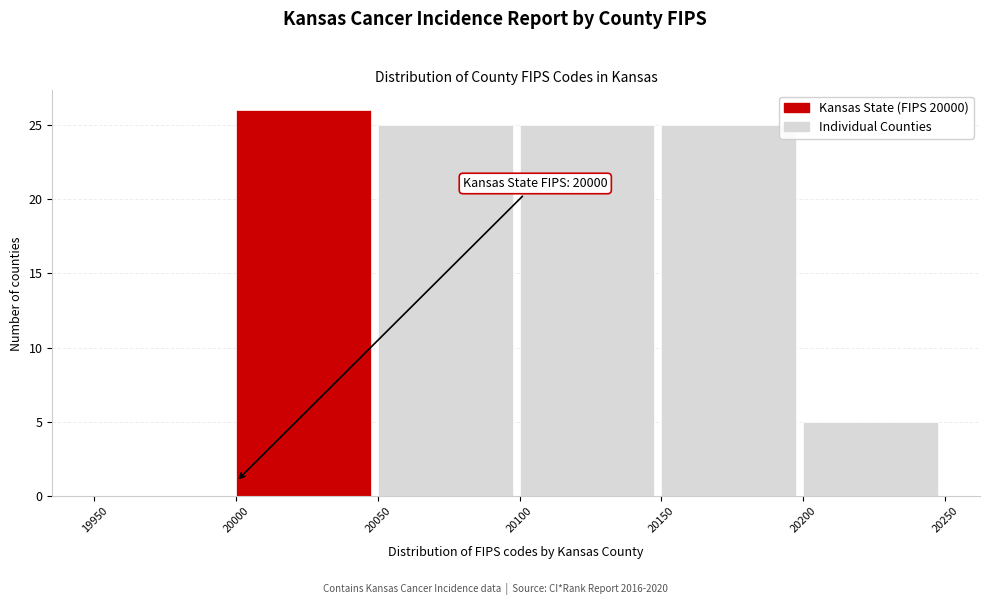

Over which range of the x-axis is the bar tallest?

20000 to 20050